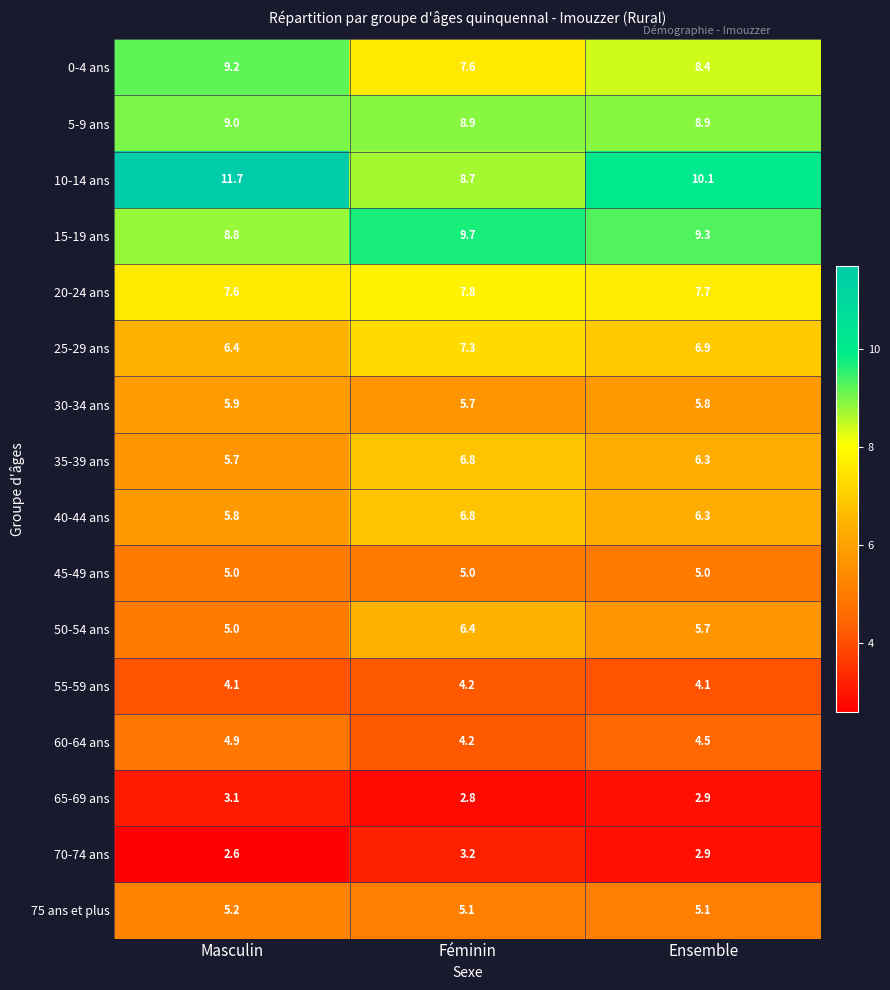

At which category is the sum across all series the highest?

Féminin